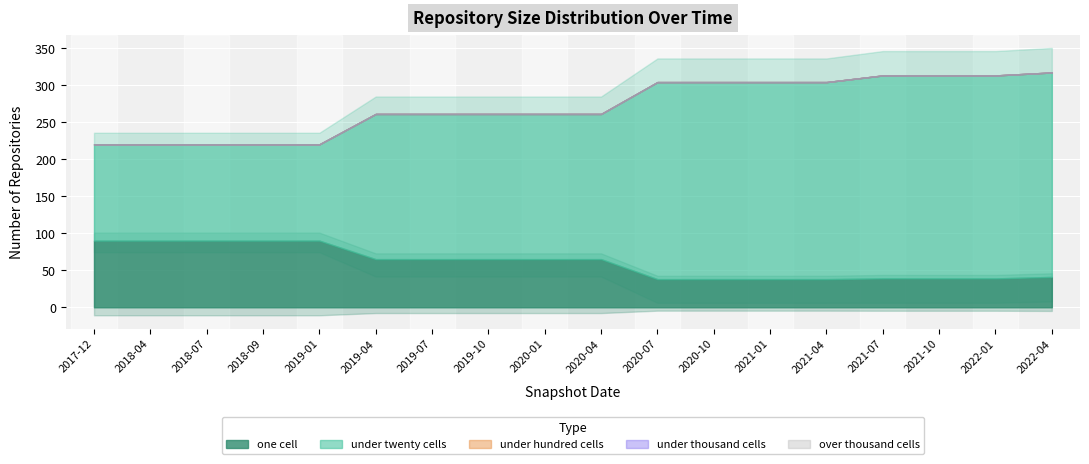

Is it true that one_cell equals 22 at 2021-01-01?

False